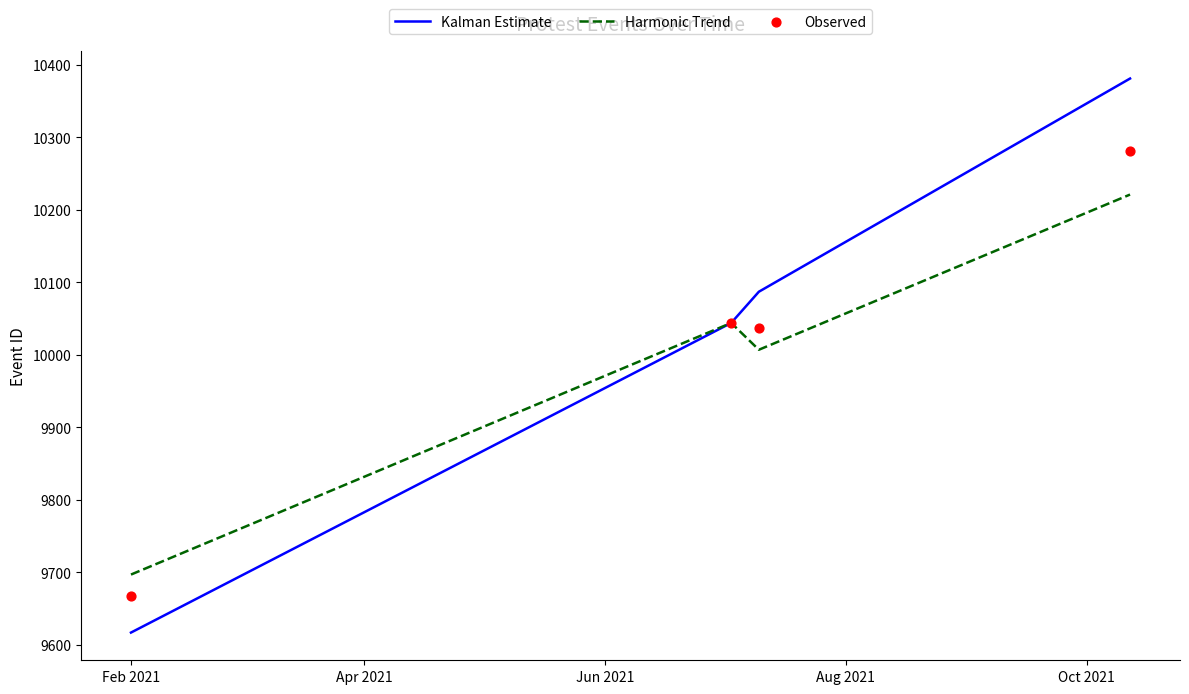

At how many categories does at least one series exceed 10328?

1